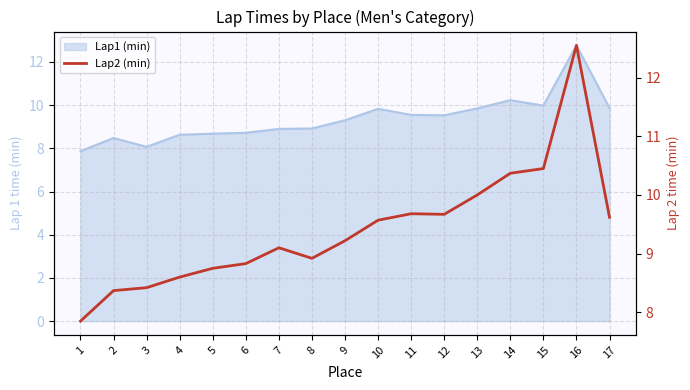

Count the number of values greater than 9.

10